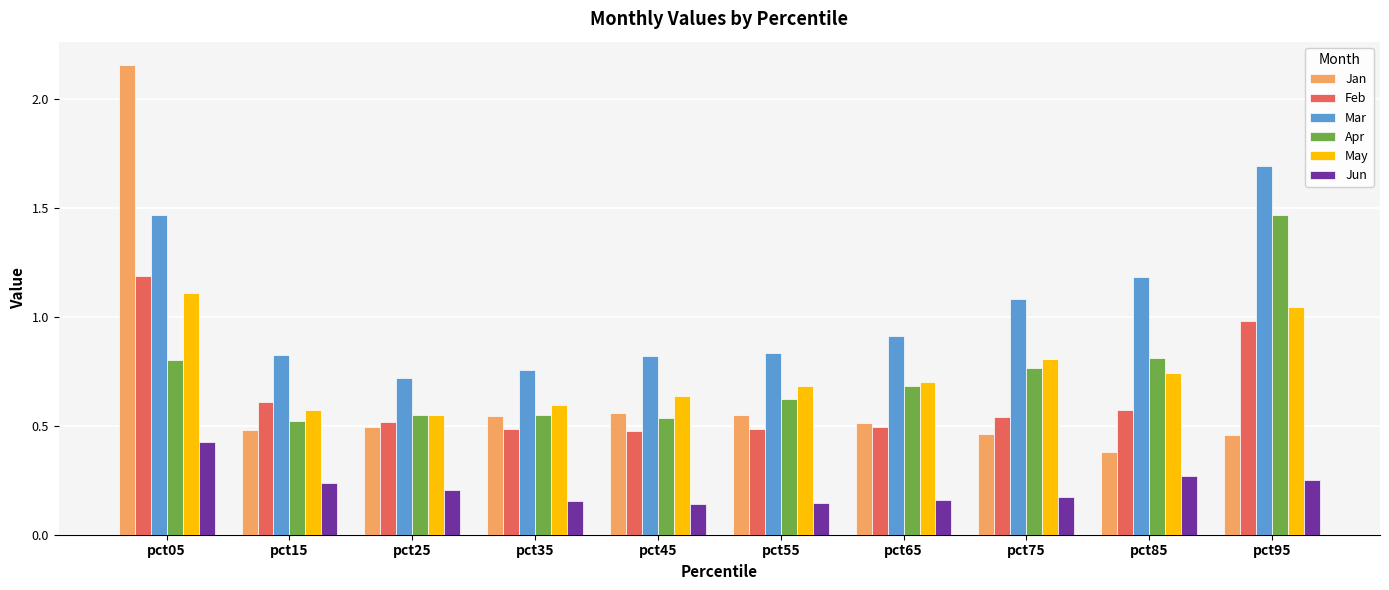

What is the sum of the Jan values at pct15 and pct95?

0.9